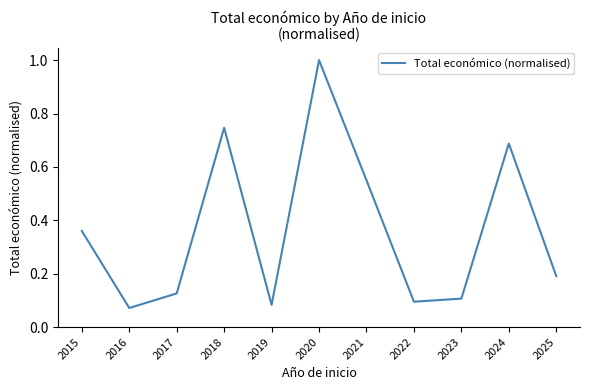

Between 2024 and 2020, which is larger?

2020